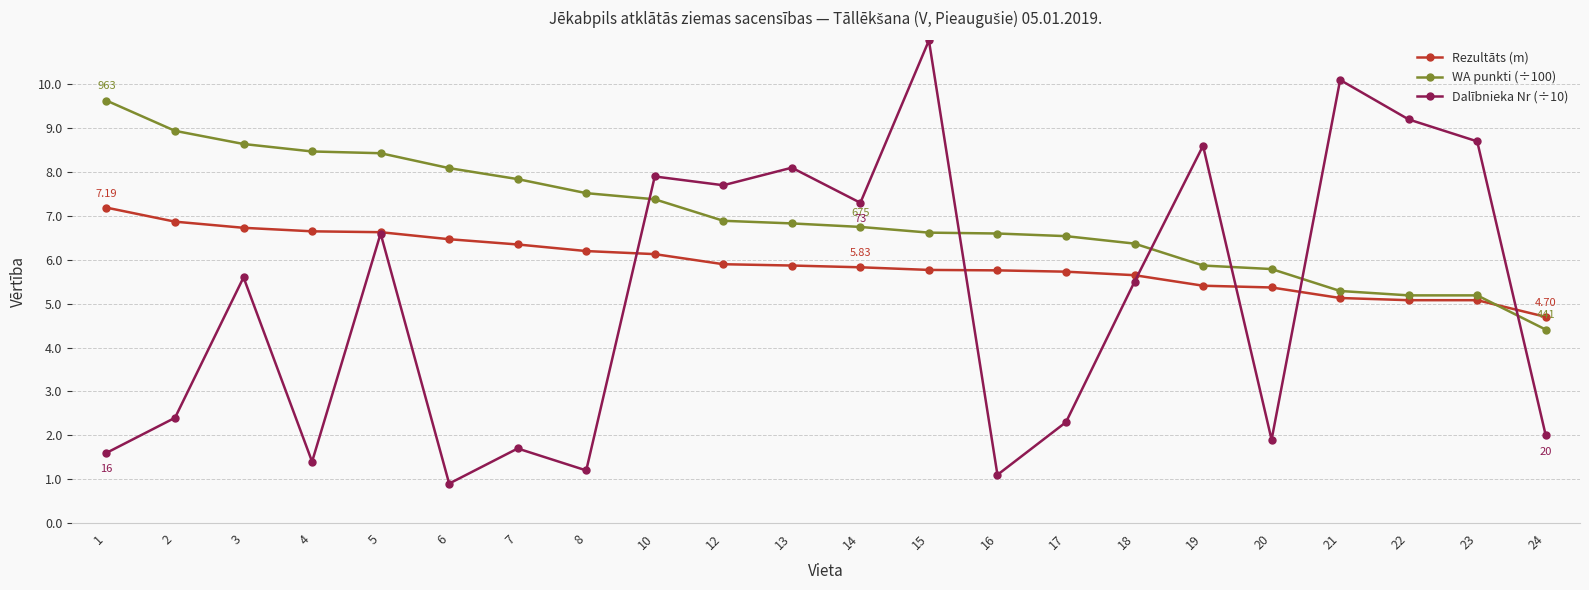

At which category is the sum across all series the highest?

15